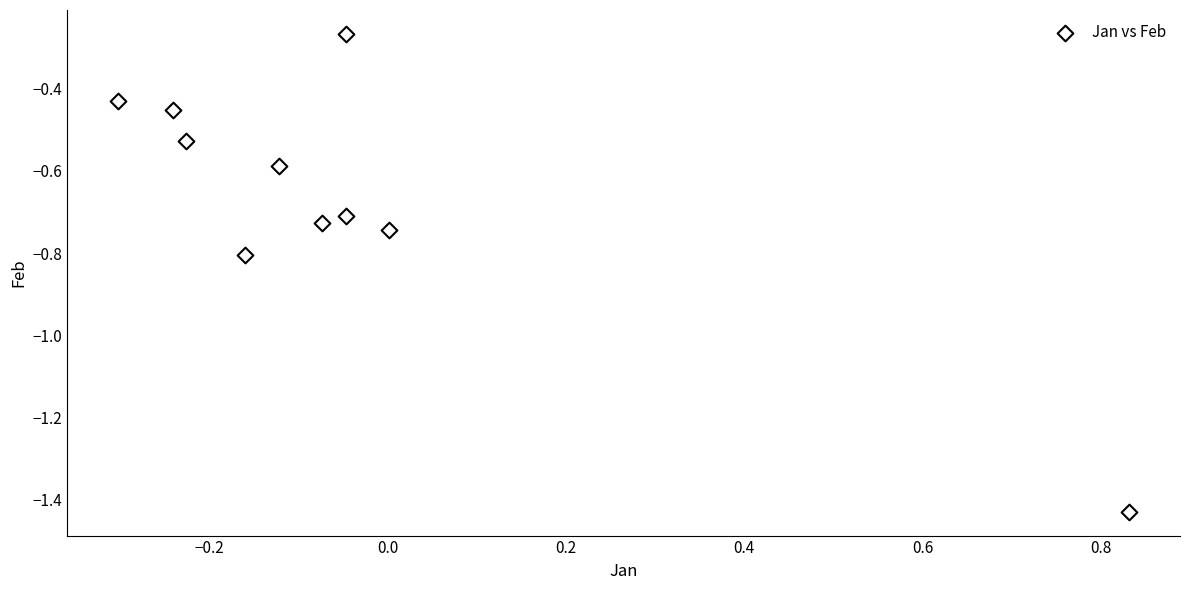

What is the range of Y values (max minus min)?

1.2